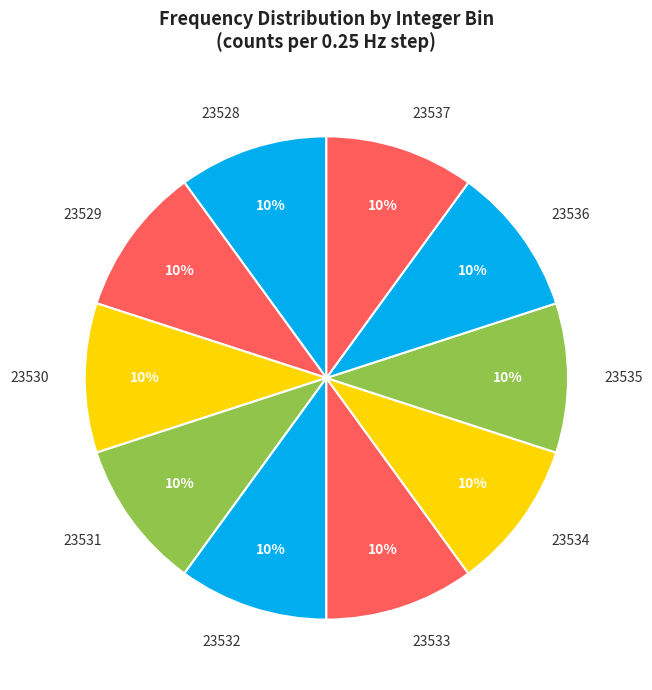

Combined, do 23530 and 23537 account for over 50%?

No